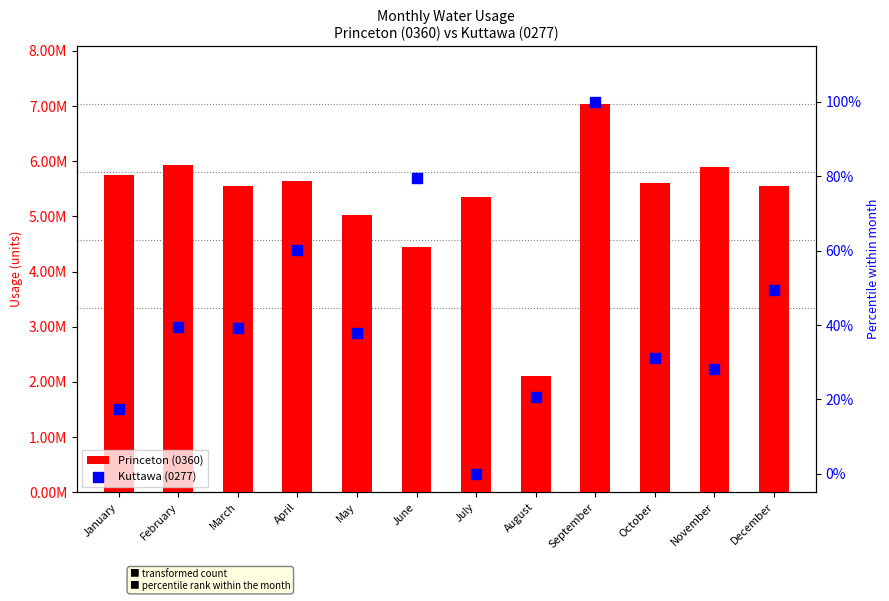

What is the total value across all series at July?

5351869.0